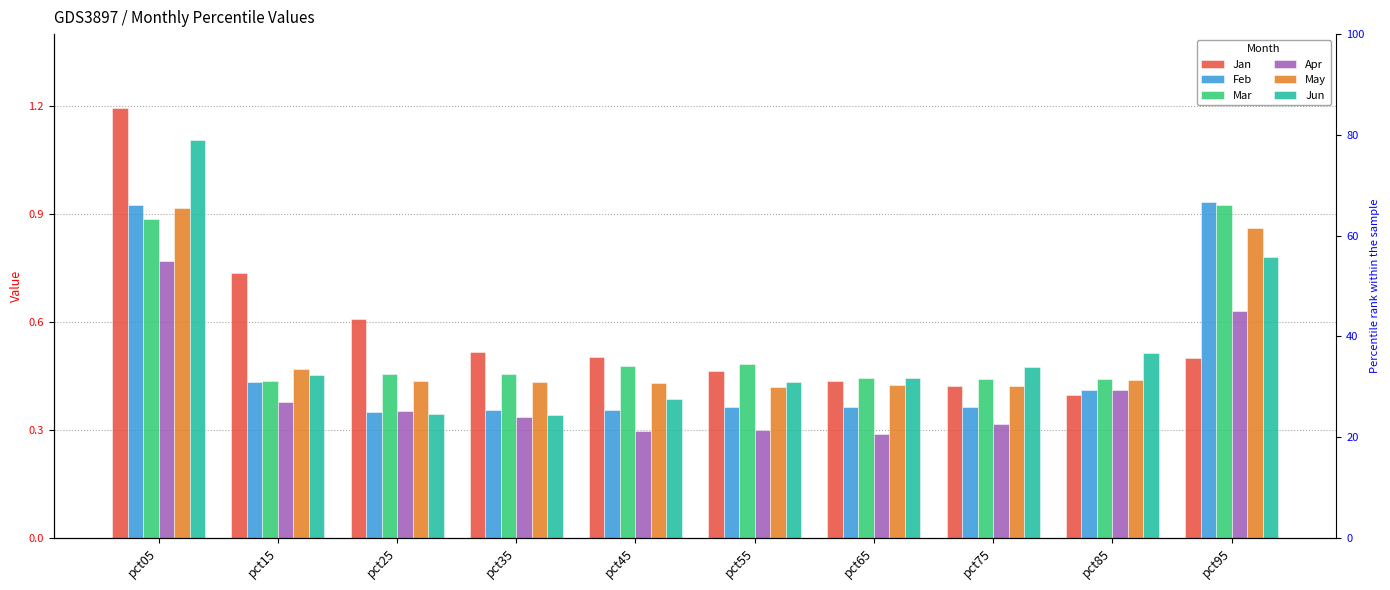

Which category has the lowest value across all series?

pct65